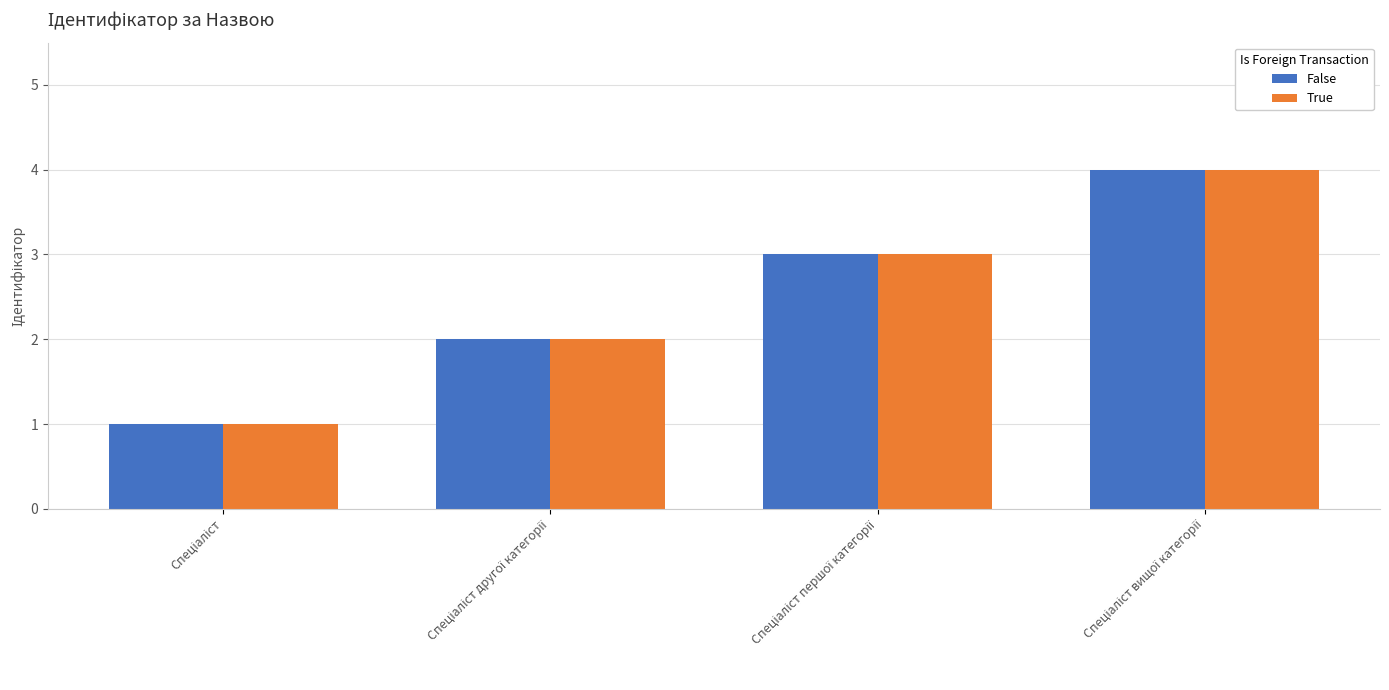

What is the maximum value for False?

4